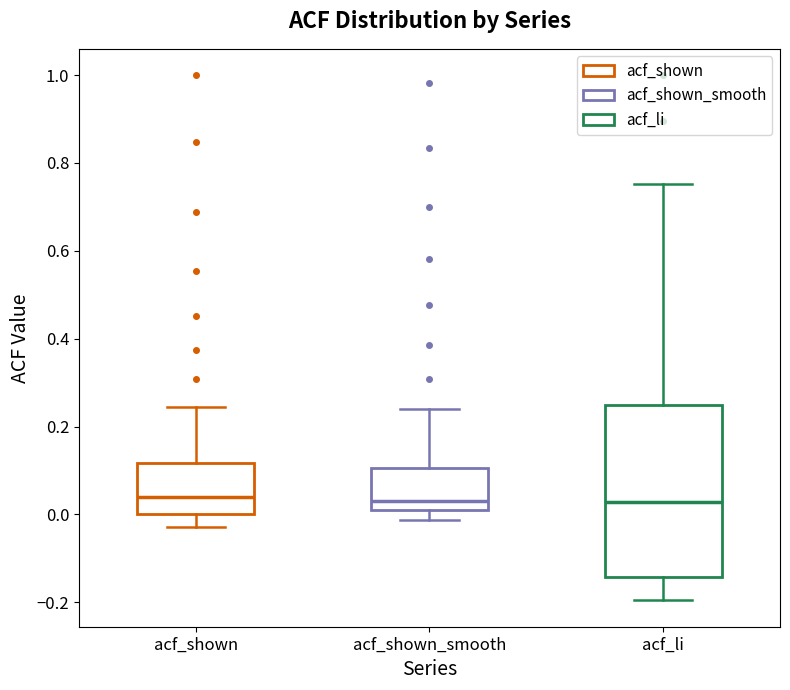

Which box is the tallest, from its lower edge to its upper edge?

acf_li